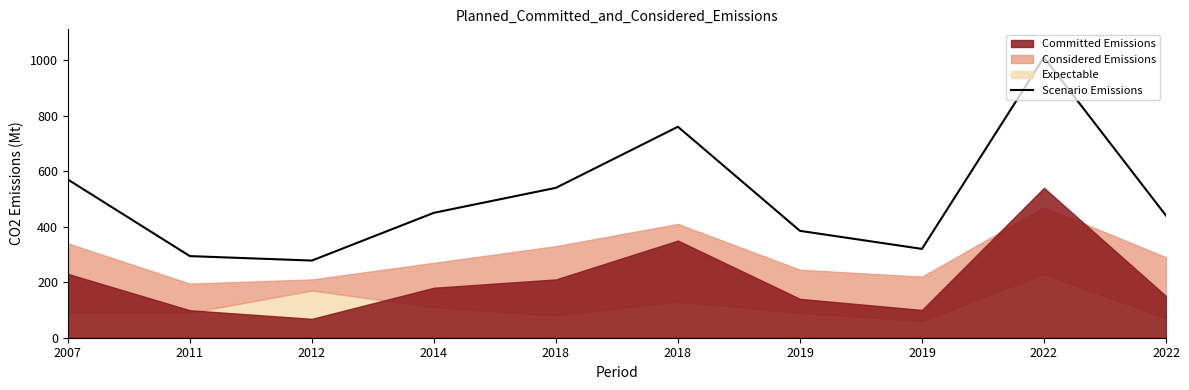

Approximately how many times larger is the value at 2011 compared to 2019?

0.9